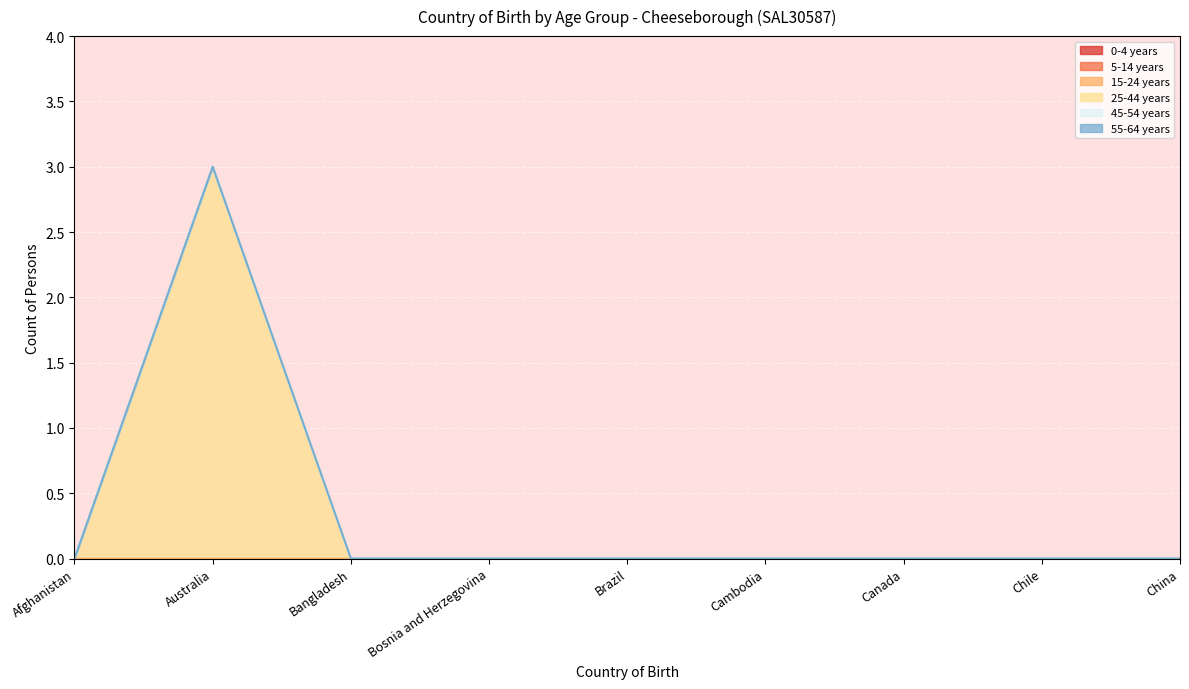

At which category does the chart reach its minimum across all series?

Afghanistan